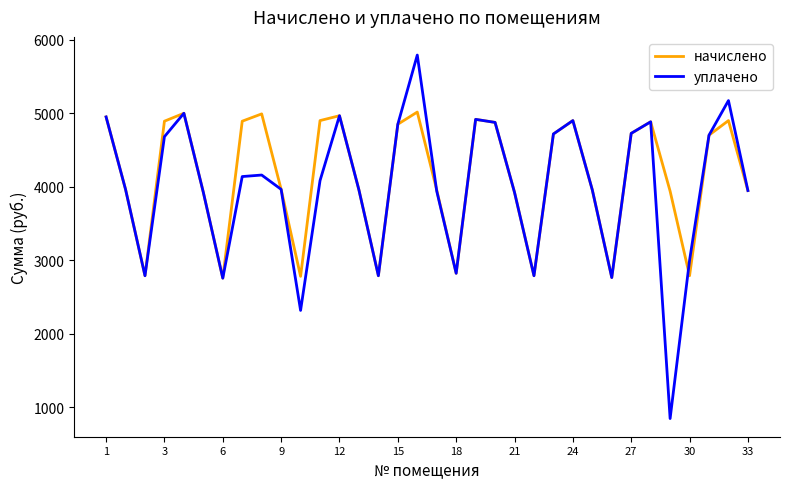

Which series has the widest spread of values?

уплачено